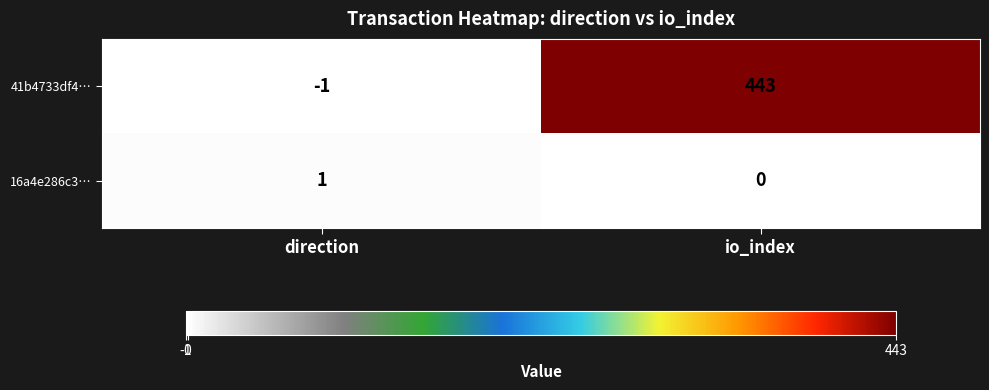

What is the greatest value displayed?

443